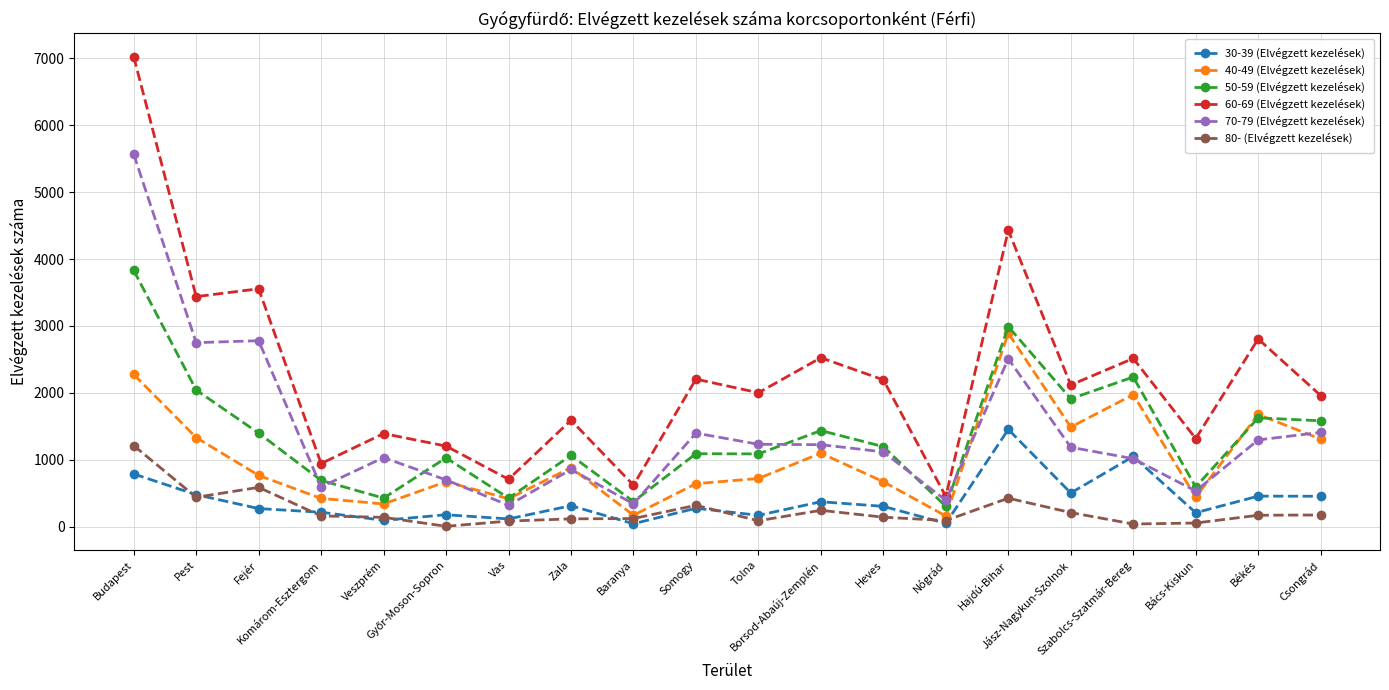

True or false: 70-79 (Elvégzett kezelések) and 50-59 (Elvégzett kezelések) cross at least once.

True